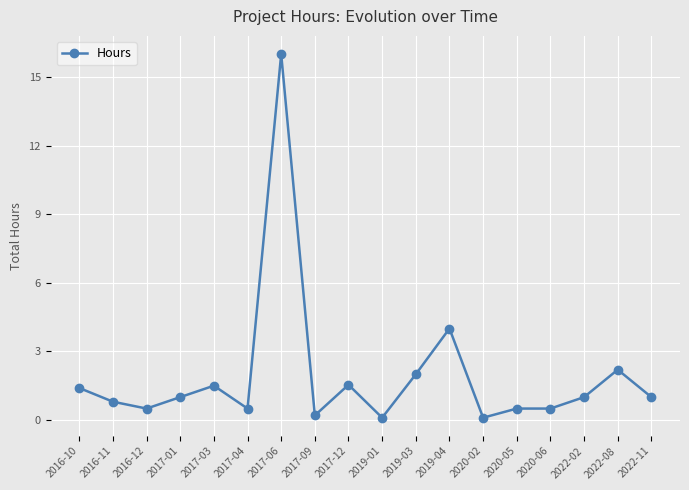

Reading right to left, list all the values displayed in this chart.

1.0	2.2	1.0	0.5	0.5	0.1	4.0	2.0	0.1	1.5	0.2	16.0	0.5	1.5	1.0	0.5	0.8	1.4